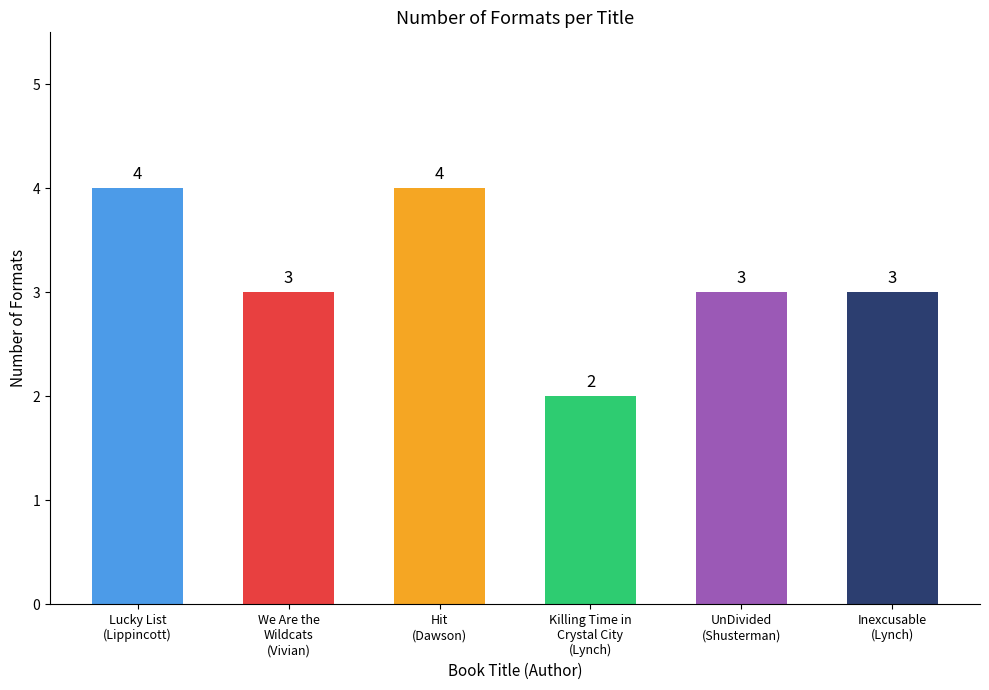

What is the smallest value displayed?

2